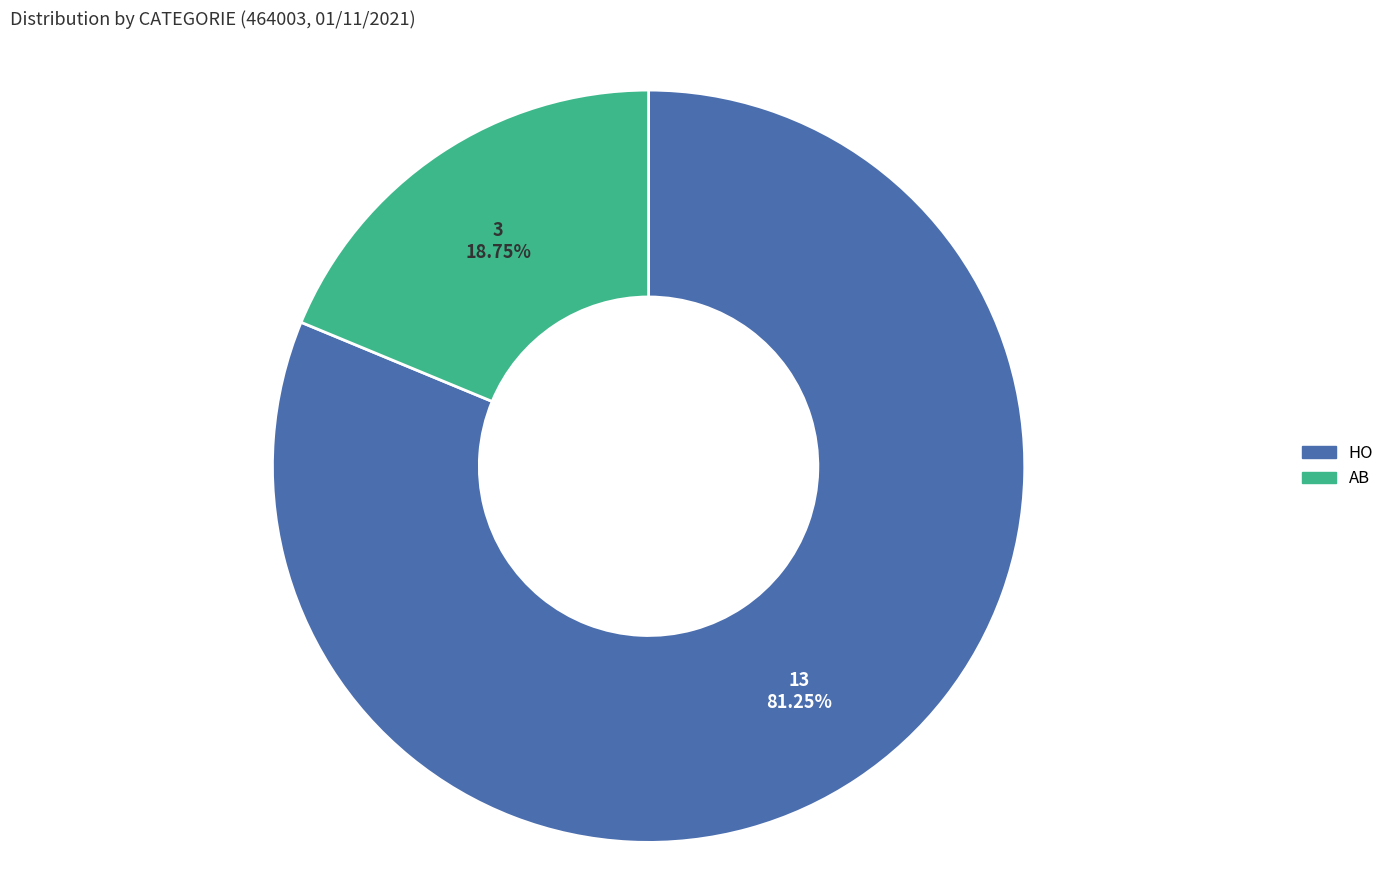

Approximately how many times larger is the value at AB compared to HO?

0.2